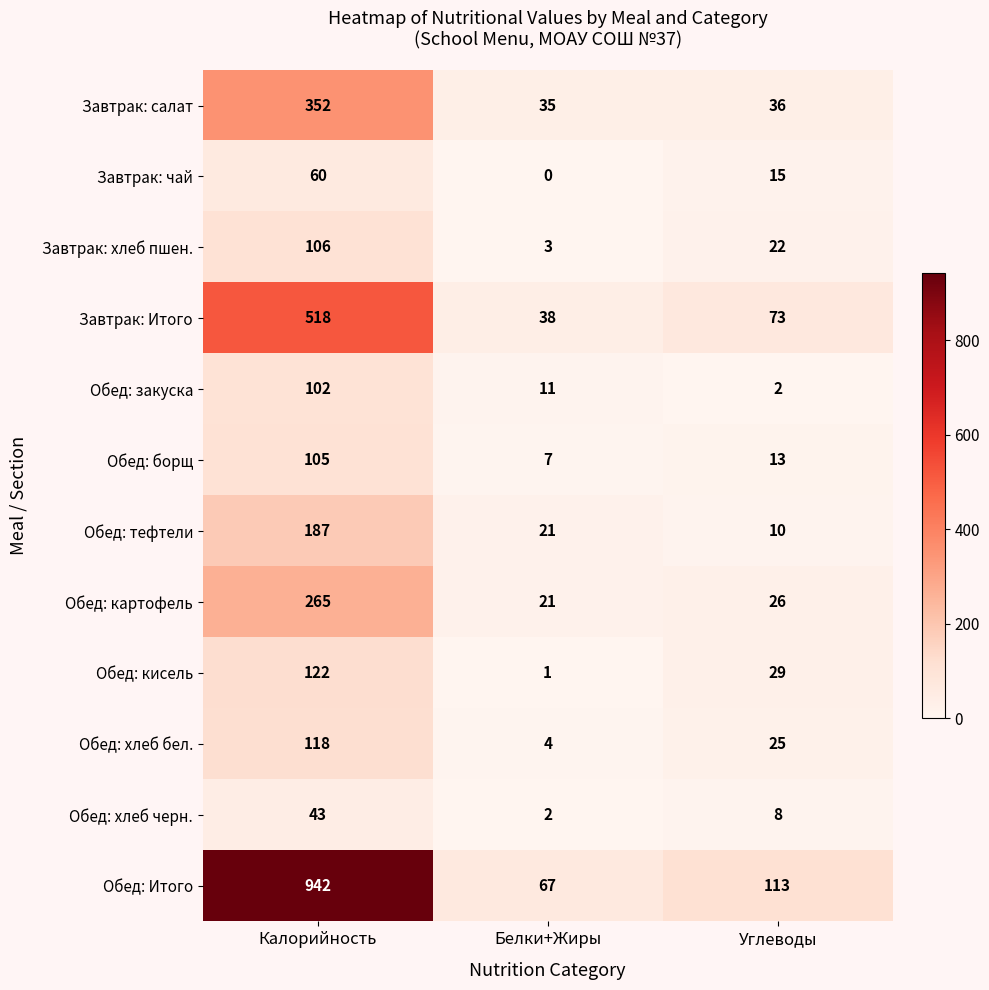

True or false: Обед: кисель has a value of 29 at Углеводы.

True